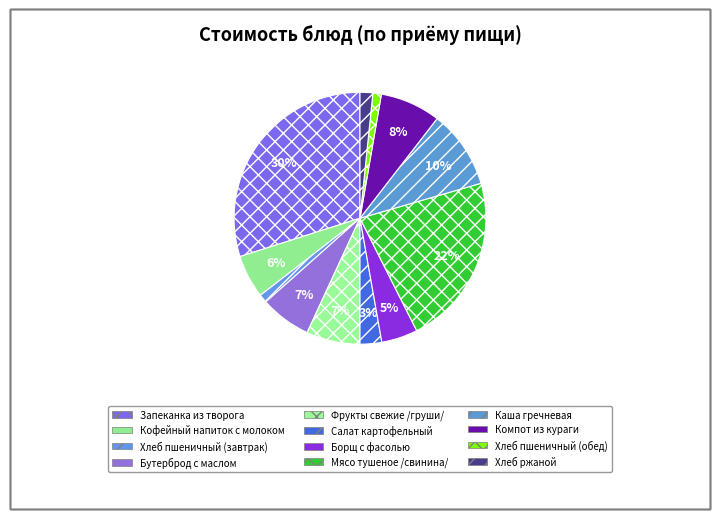

To the nearest percent, what percentage of the pie is Бутерброд с маслом?

7%